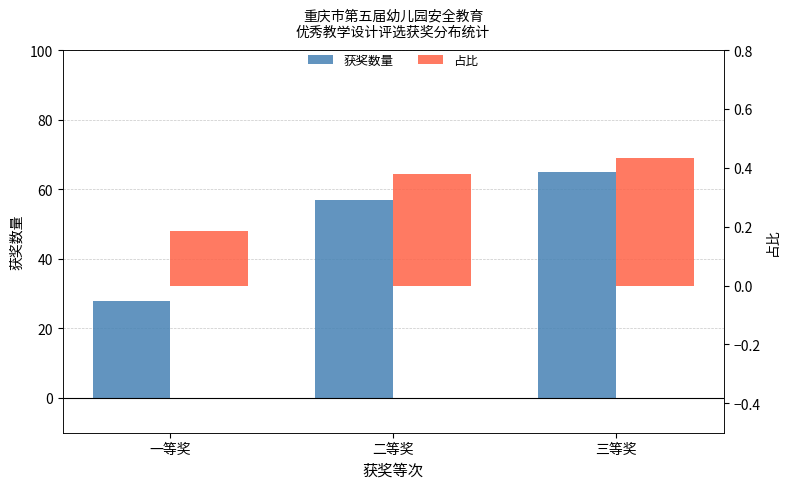

The 占比 series shows 0.4 at 三等奖. True or false?

True